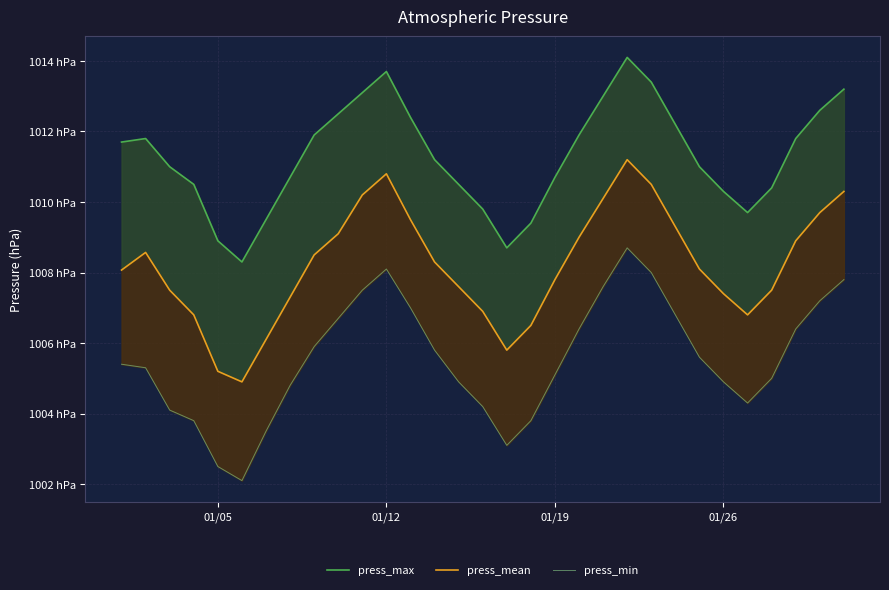

Rank the series by their average value, from lowest to highest.

press_min, press_mean, press_max